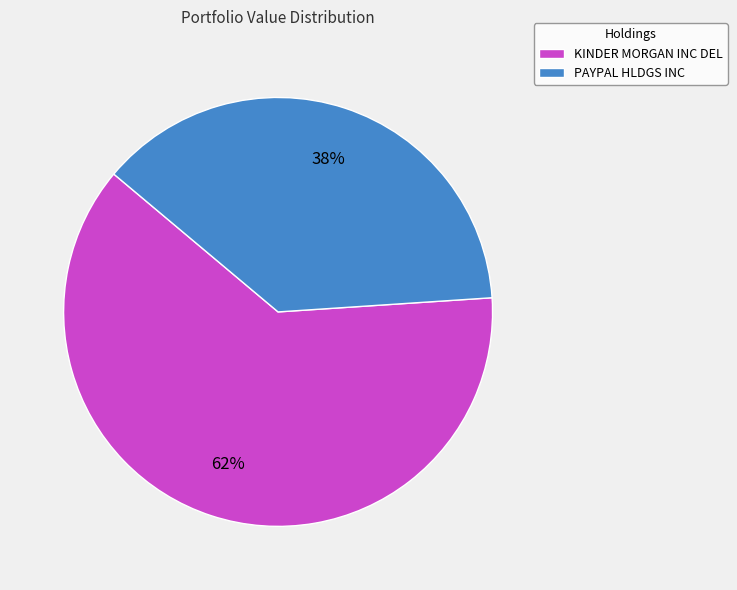

To the nearest percent, what is the combined percentage of PAYPAL HLDGS INC and KINDER MORGAN INC DEL?

100%